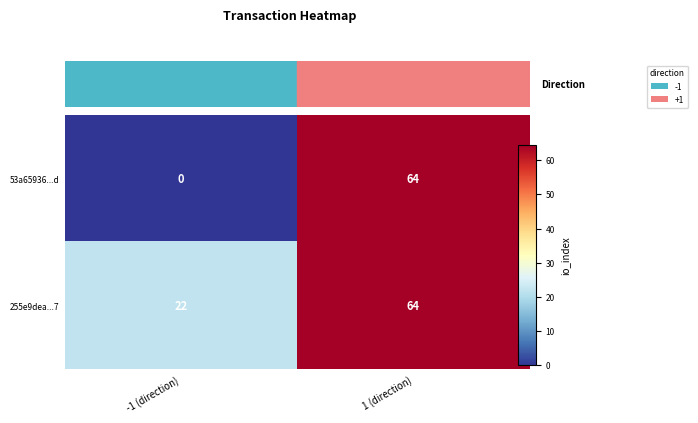

Which series changed the most between -1 (direction) and 1 (direction)?

53a65936...d